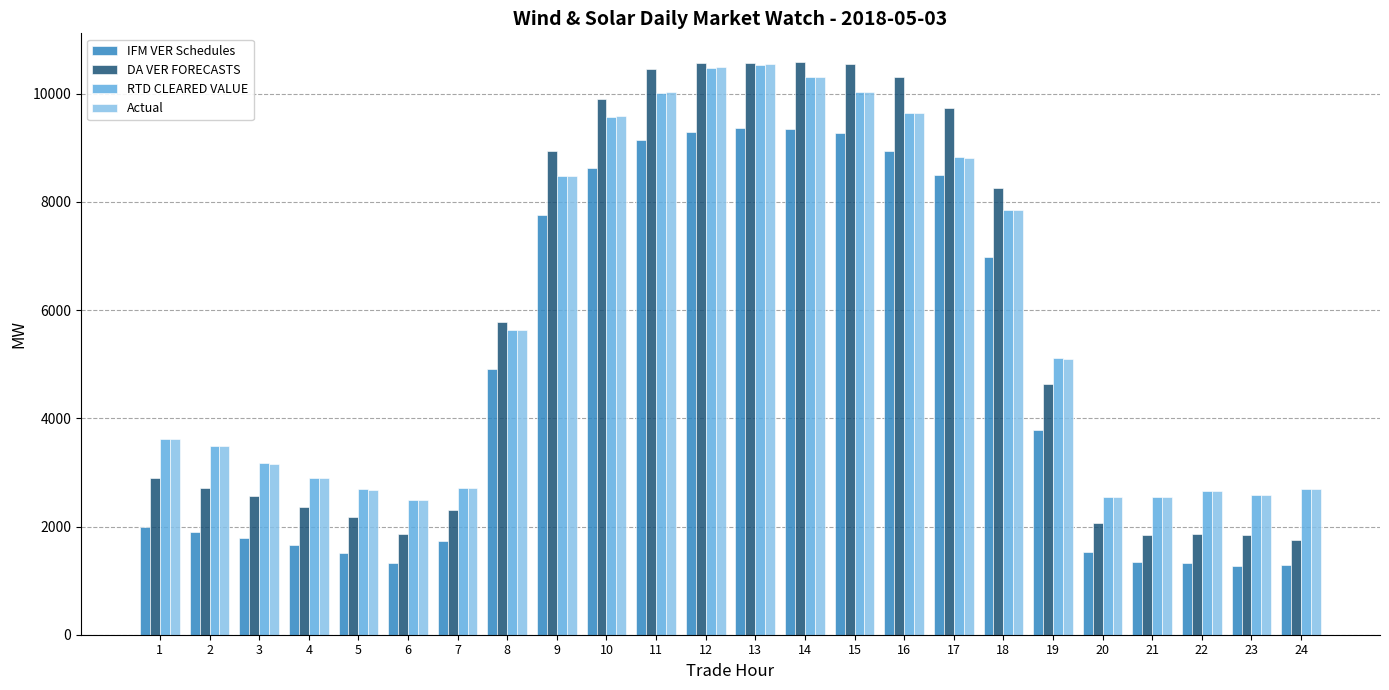

What is the difference between the maximum and second lowest values in the IFM VER Schedules series?

8066.8